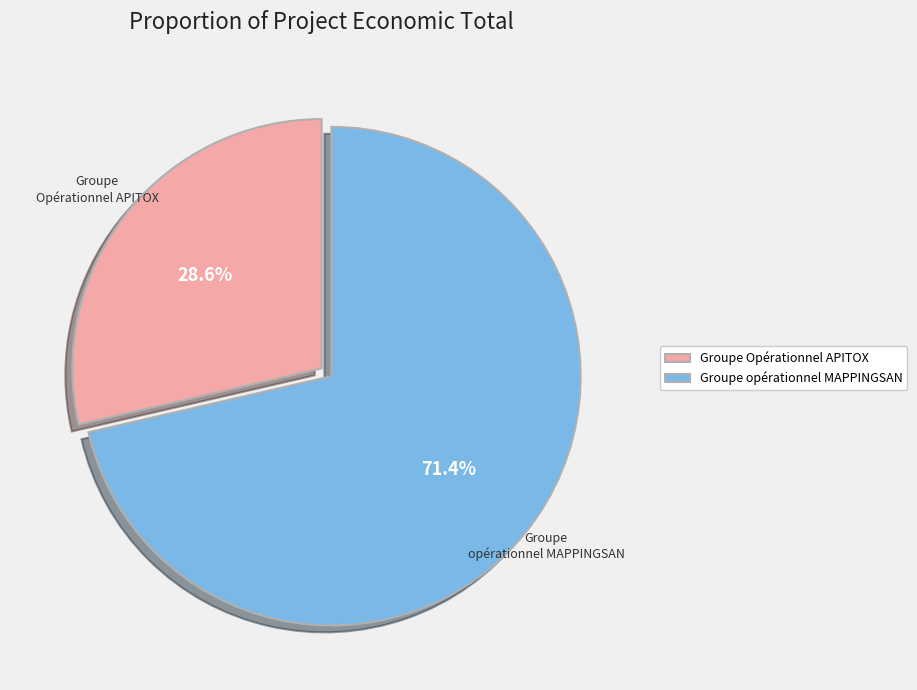

What percentage is the Groupe Opérationnel APITOX slice, to the nearest percent?

29%